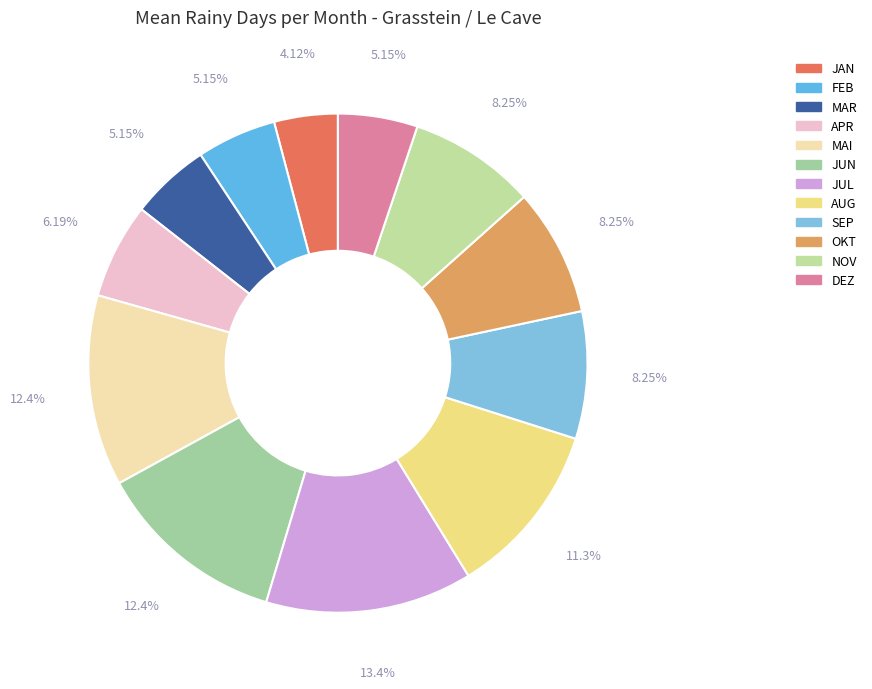

To the nearest percent, what is the combined percentage of AUG and DEZ?

16%